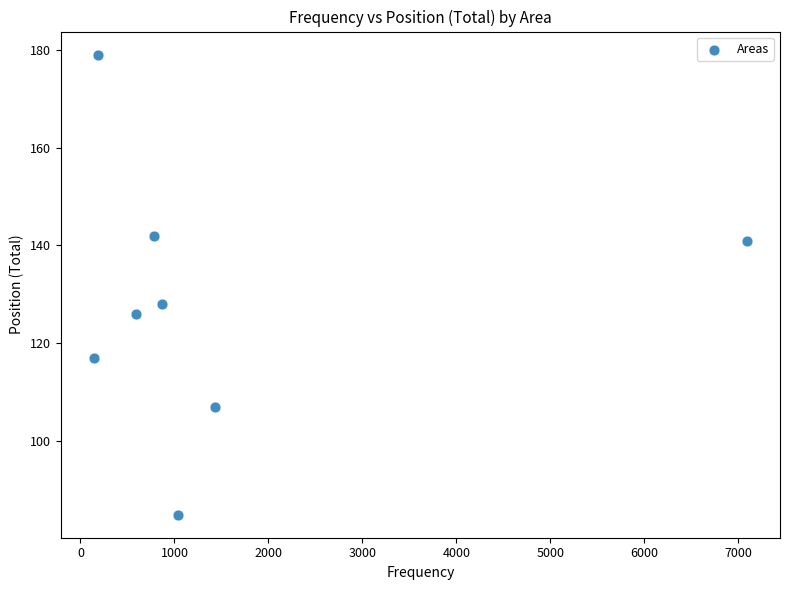

What Y value in the scatter plot is closest to 132?

128